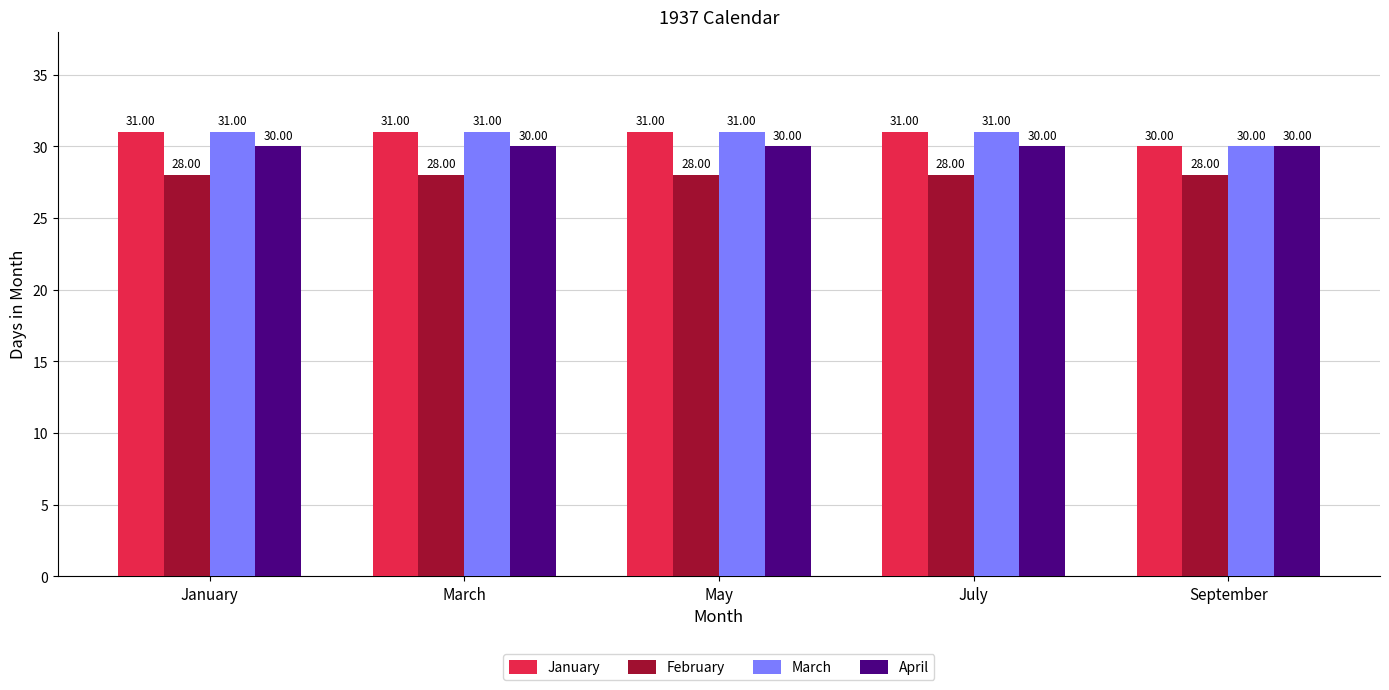

At how many categories does at least one series exceed 29?

5